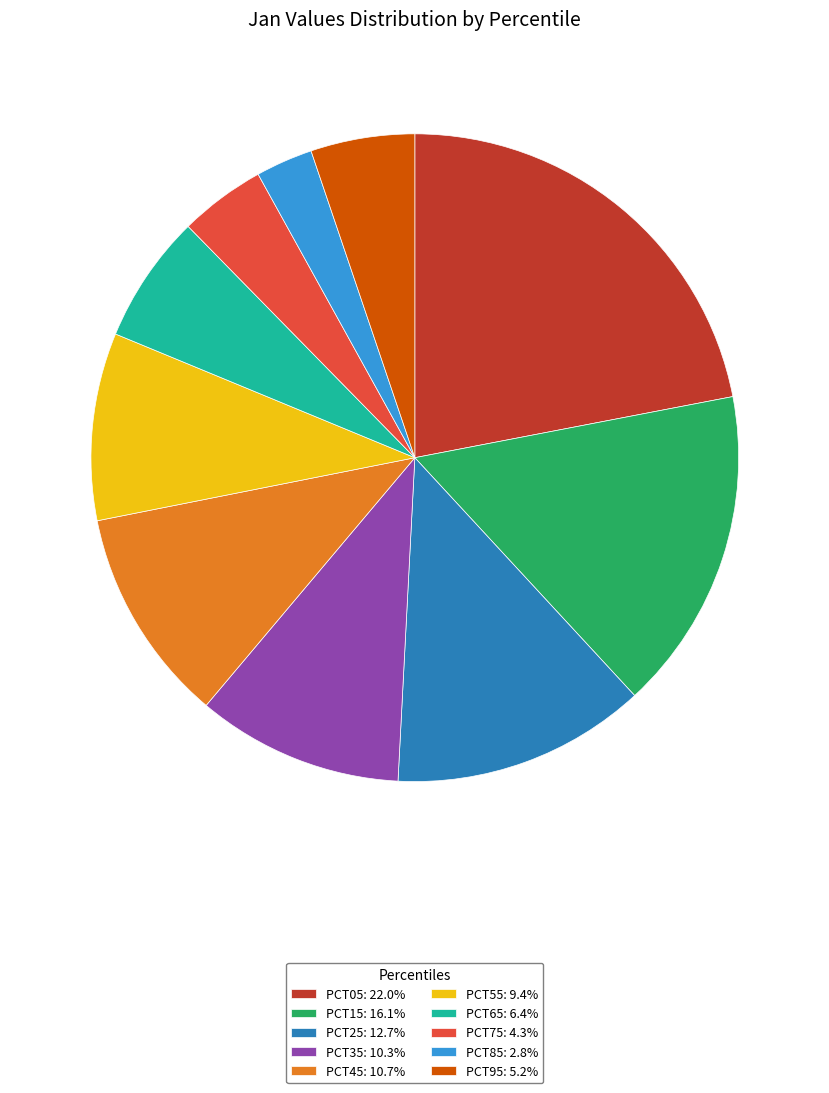

What is the ratio of the value at PCT25: 12.7% to the value at PCT05: 22.0%?

0.6